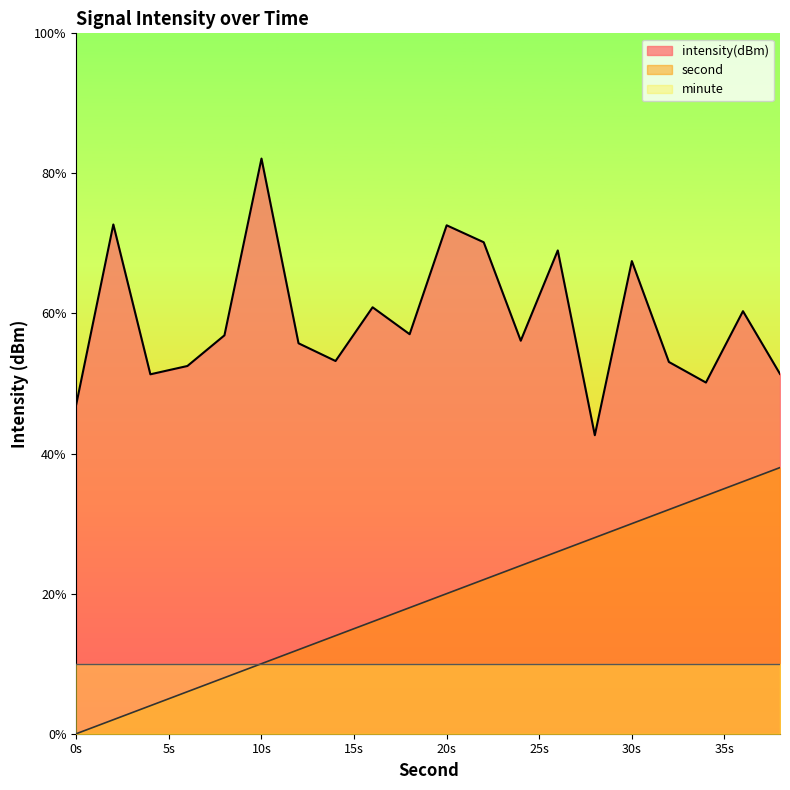

Which series has the largest total across all categories?

intensity(dBm)